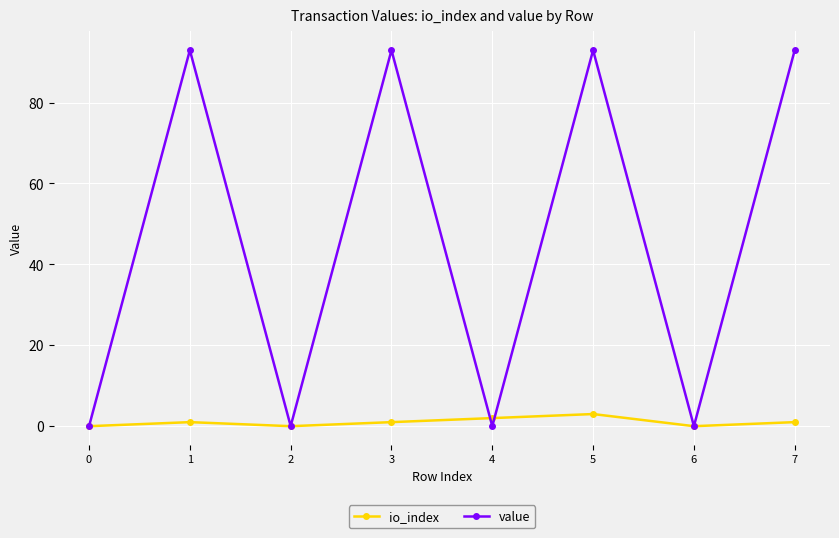

True or false: io_index and value cross at least once.

True